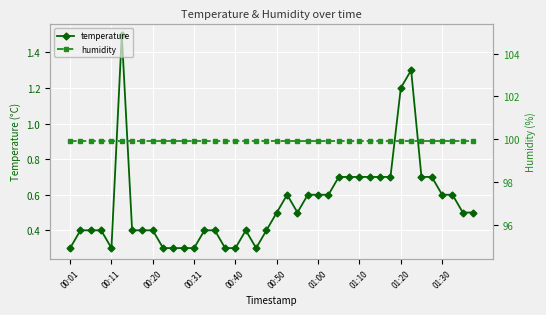

What is the maximum value for temperature?

1.5